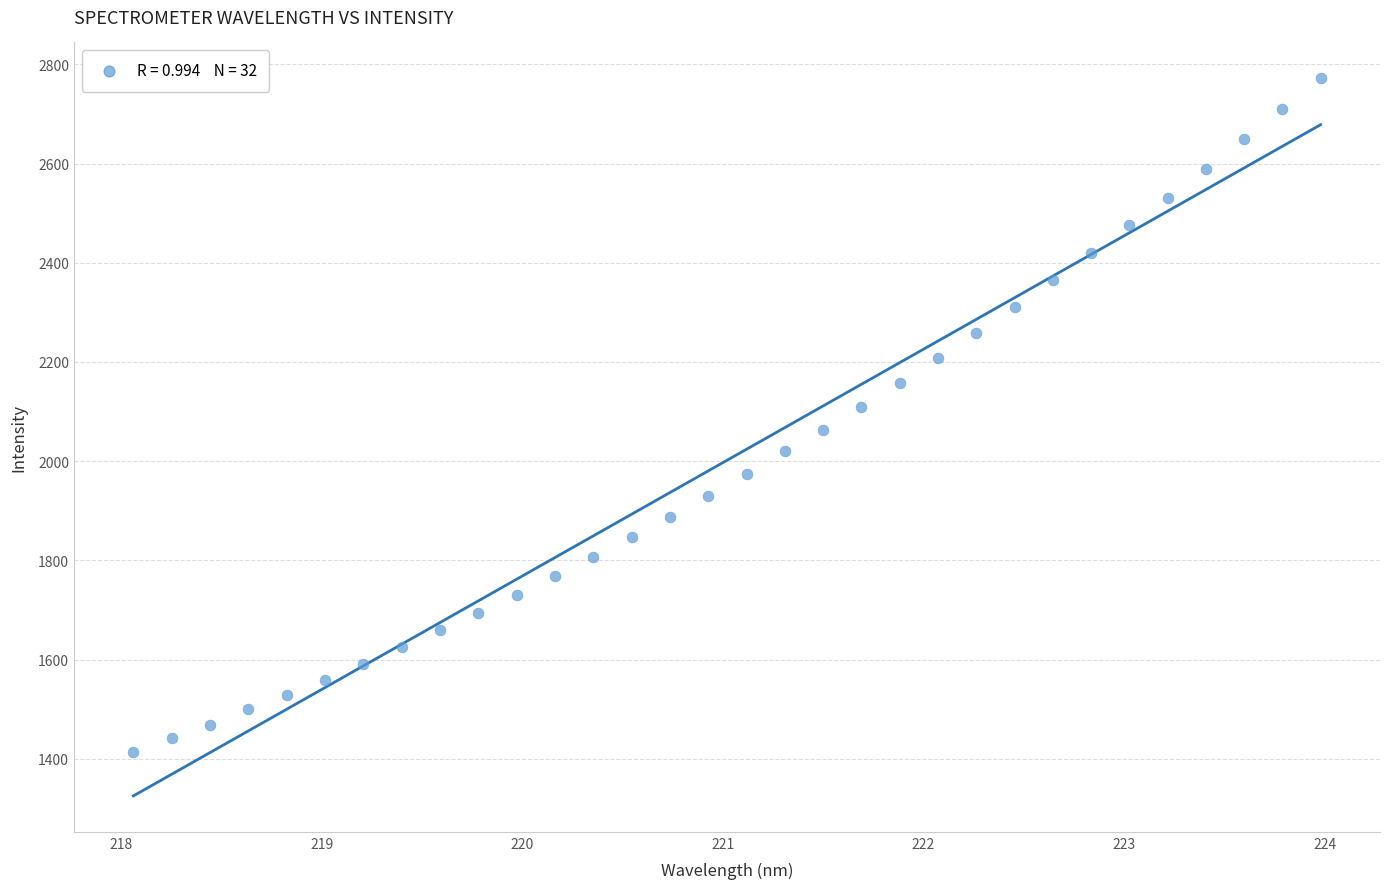

What is the range of X values (max minus min)?

5.9